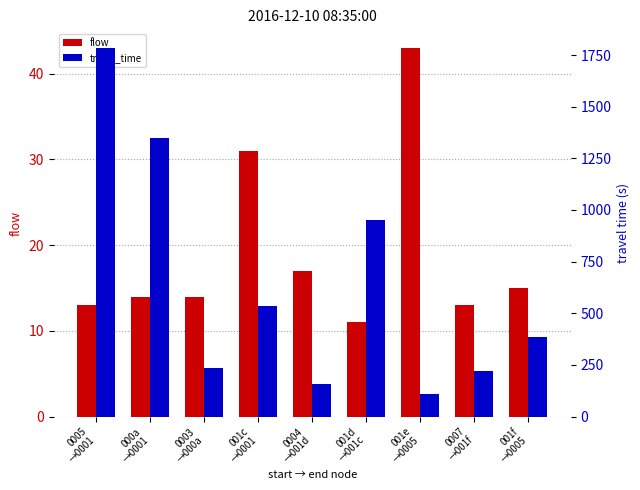

True or false: travel_time has a value of 110 at 001e
→0005.

True